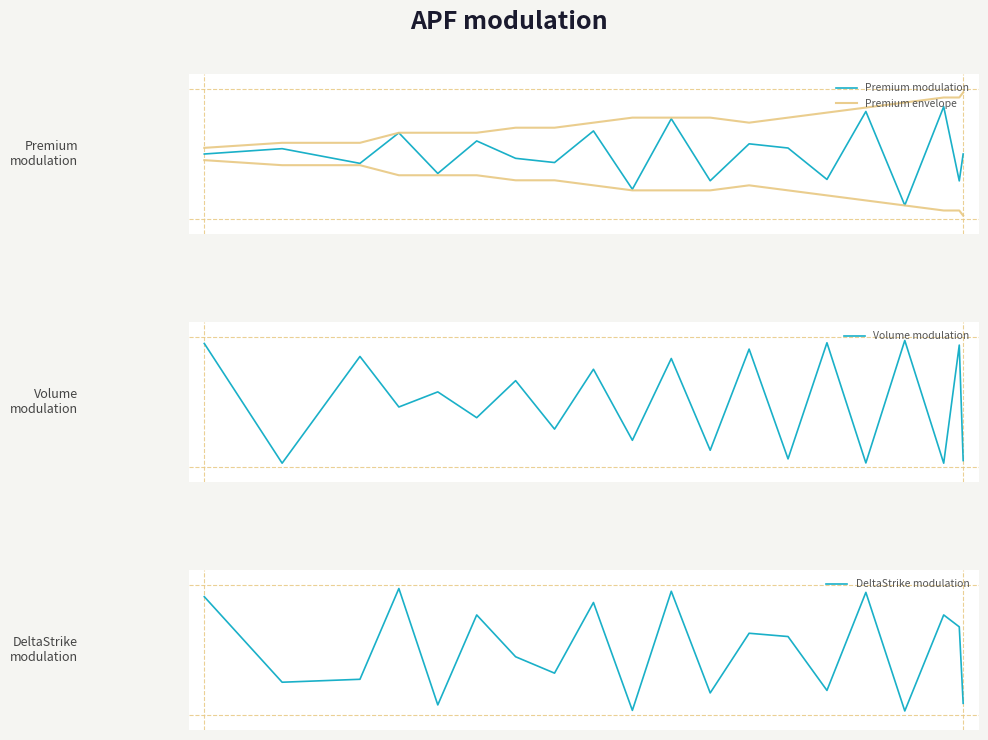

How many values in the Volume modulation series are below 0?

10